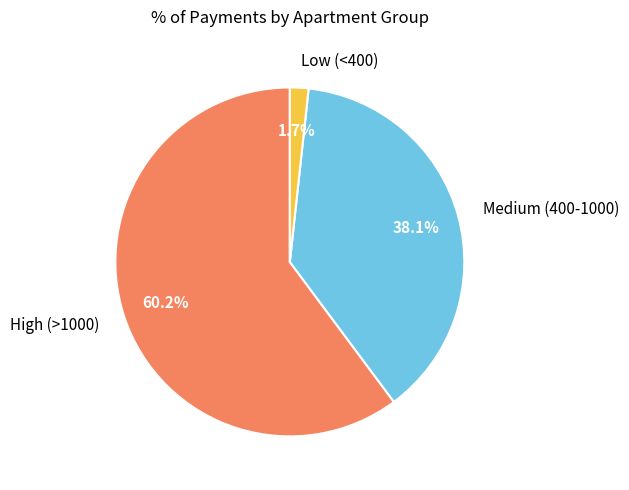

Which has a higher value, Medium (400-1000) or Low (<400)?

Medium (400-1000)